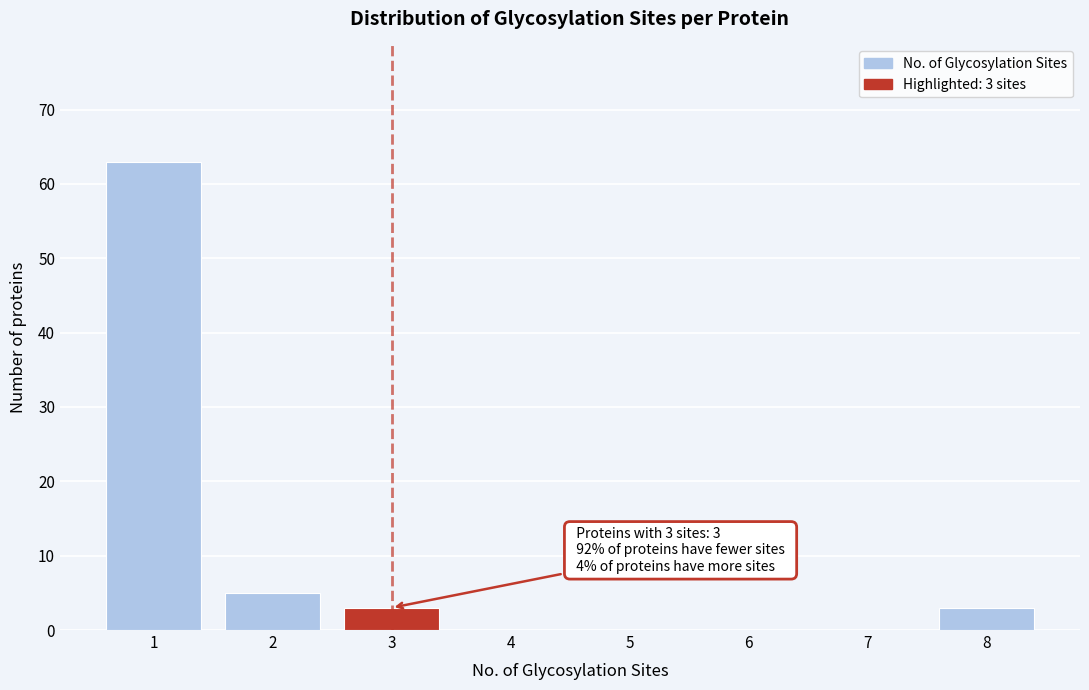

Reading left to right, list all the values displayed in this chart.

1=63	2=5	3=3	4=0	5=0	6=0	7=0	8=3